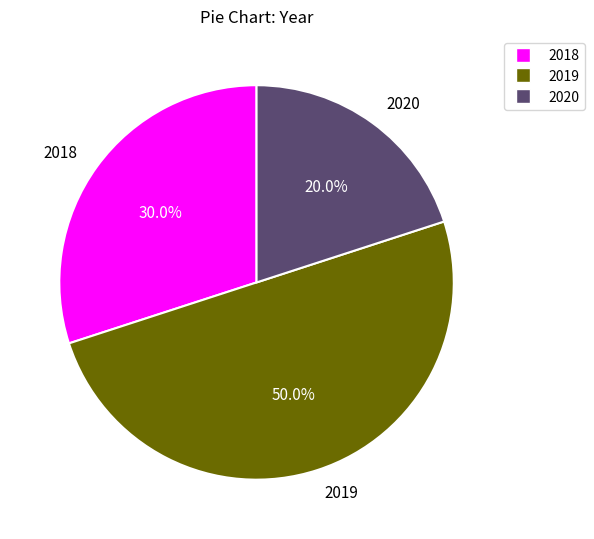

Is it true that 2018 is 30% of the pie?

True